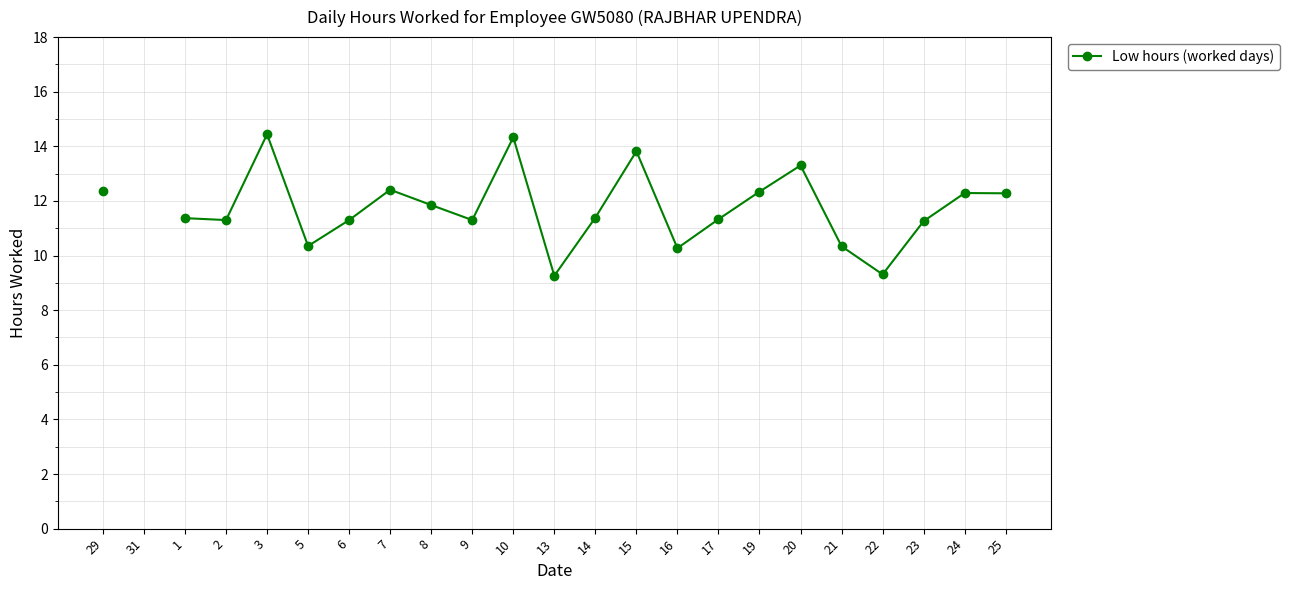

What is the sum of the values at 17 and 21?

21.7